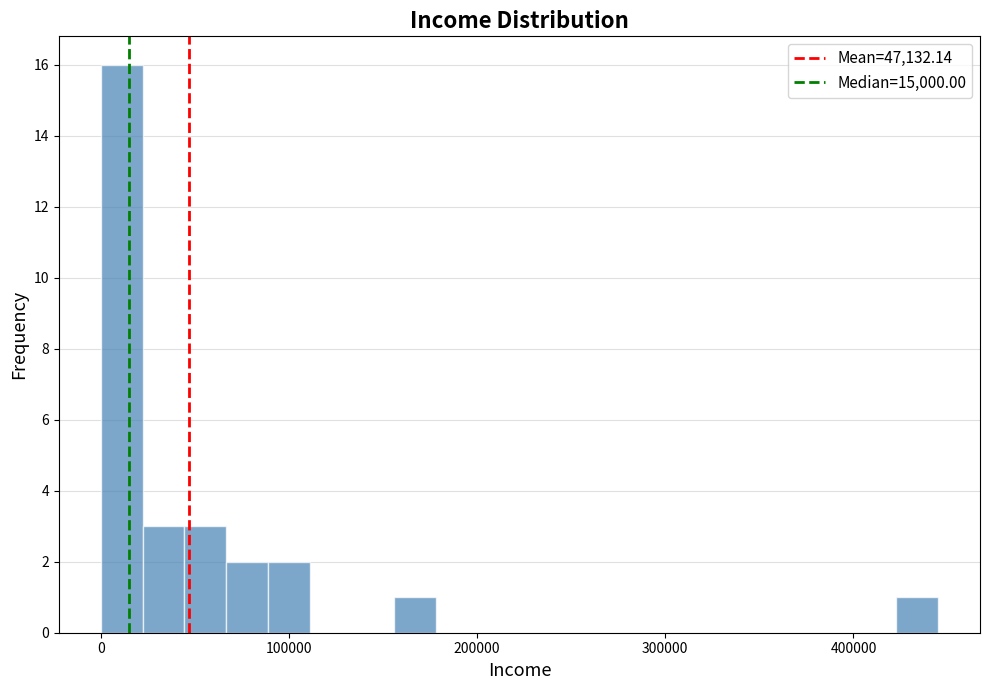

Read against the x-axis, roughly where is the centre of the tallest bar?

10000